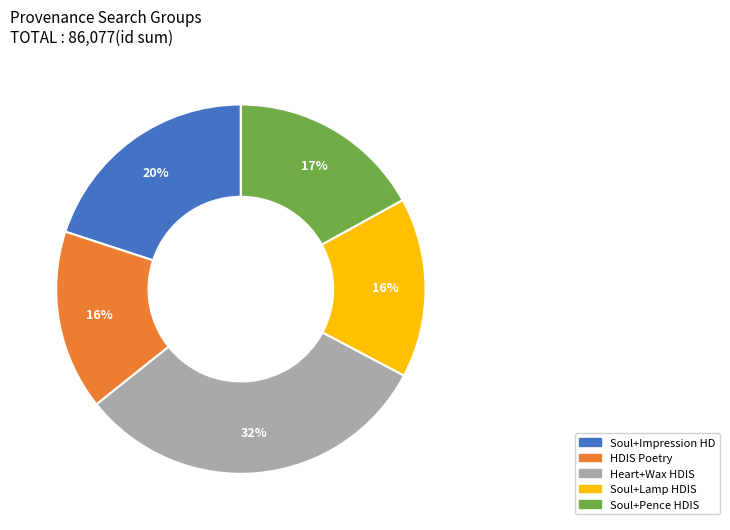

To the nearest percent, what is the average slice percentage?

20%